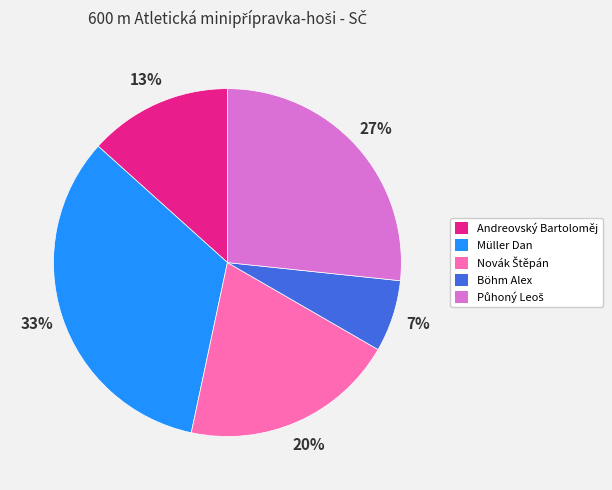

How many segments does this pie chart have?

5